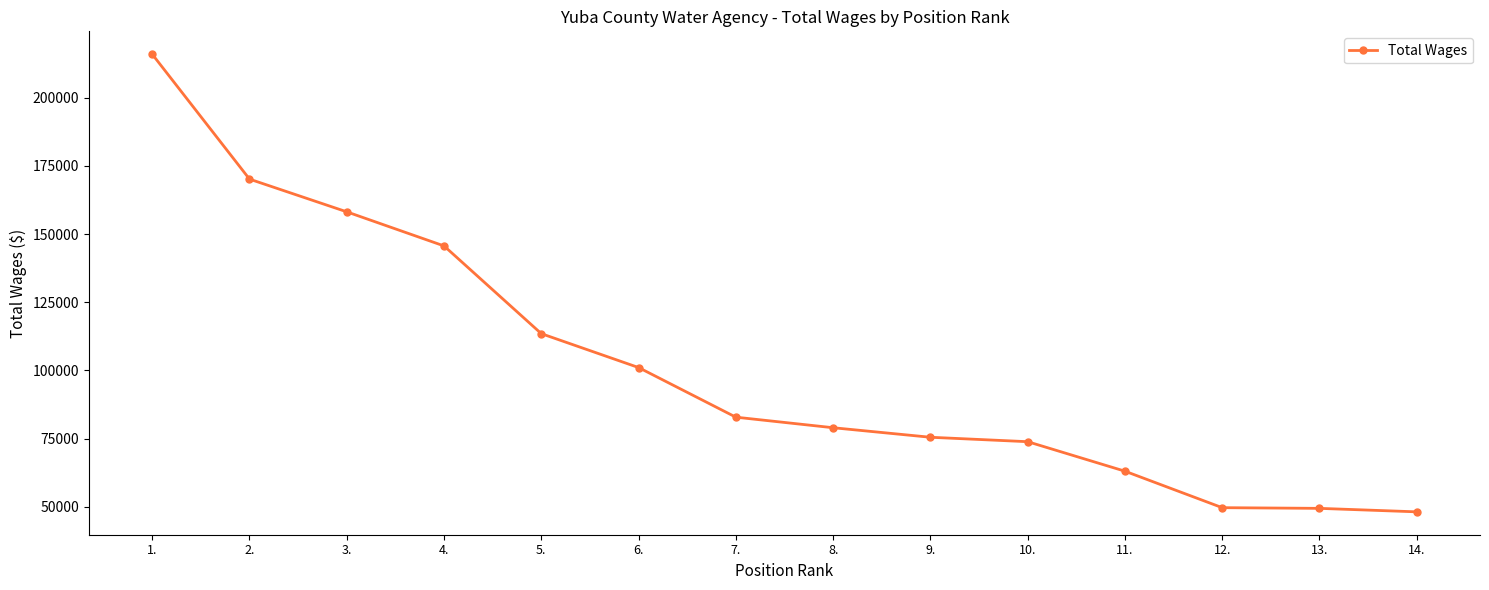

How many distinct data groups are displayed?

1